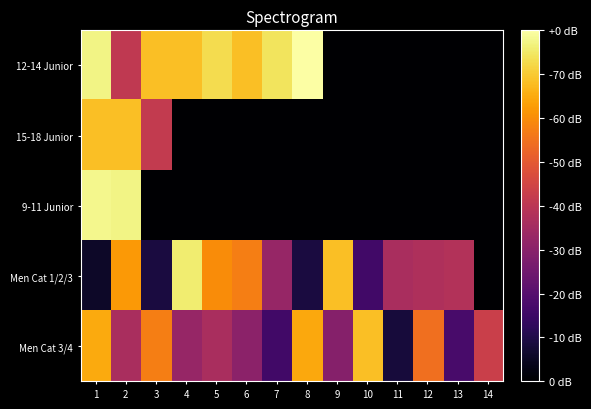

What is the total value across all series at 7?

333210.0